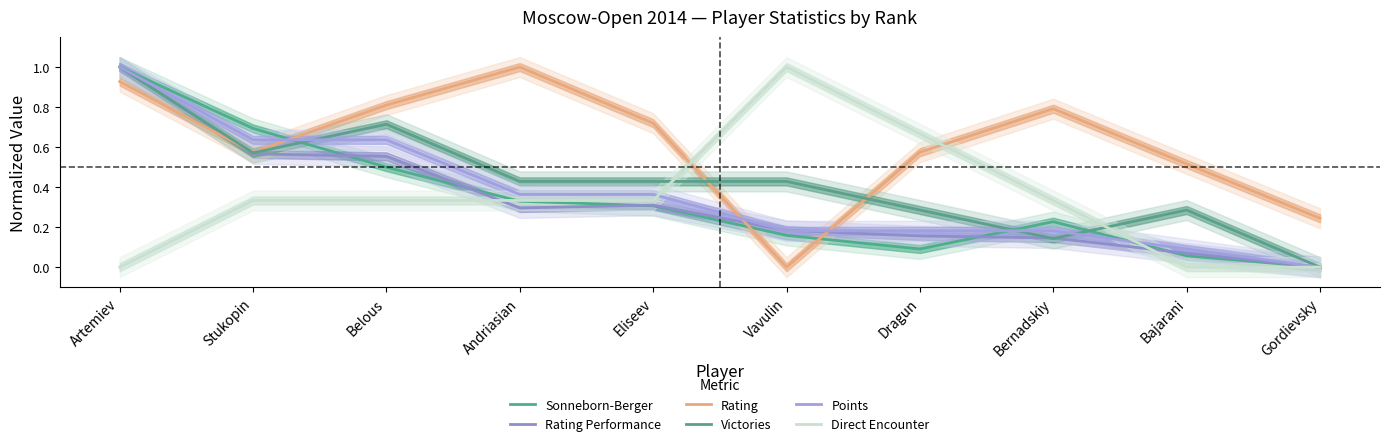

Which category has the lowest value in the Points series?

Gordievsky